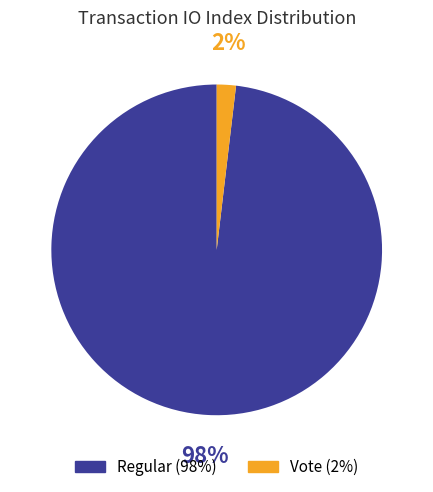

Combined, do Vote and Regular account for over 50%?

Yes